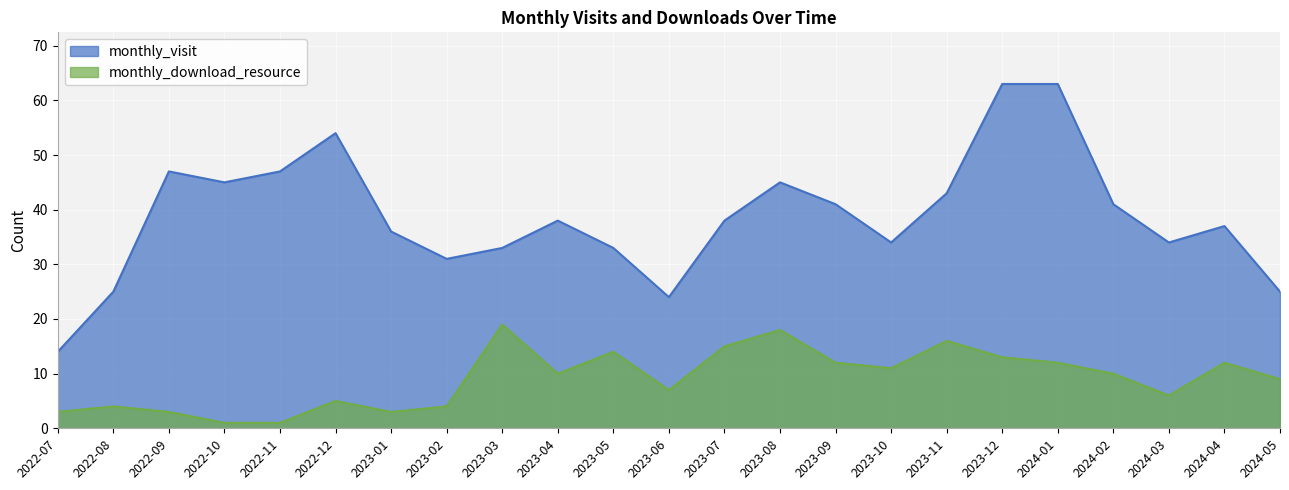

Reading left to right, extract all data points from this chart.

monthly_visit: 14	25	47	45	47	54	36	31	33	38	33	24	38	45	41	34	43	63	63	41	34	37	25
monthly_download_resource: 3	4	3	1	1	5	3	4	19	10	14	7	15	18	12	11	16	13	12	10	6	12	9